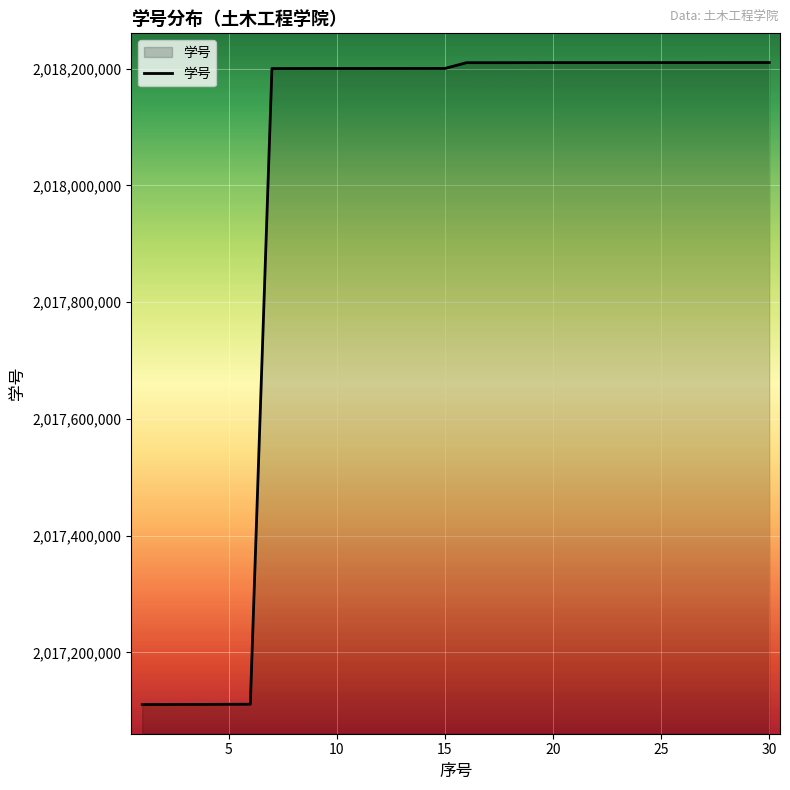

What is the smallest value displayed?

2017110564